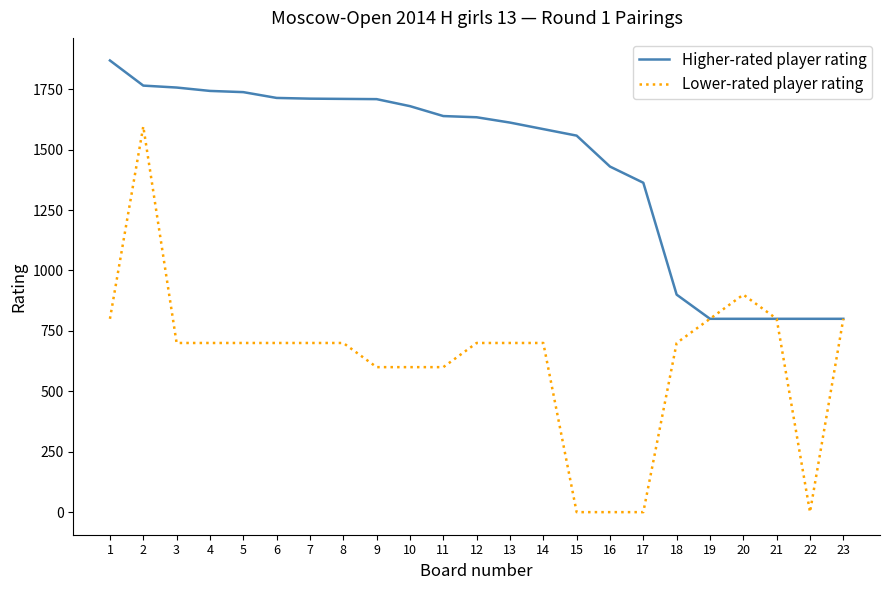

List the series in order of their overall mean, highest first.

Higher-rated player rating, Lower-rated player rating